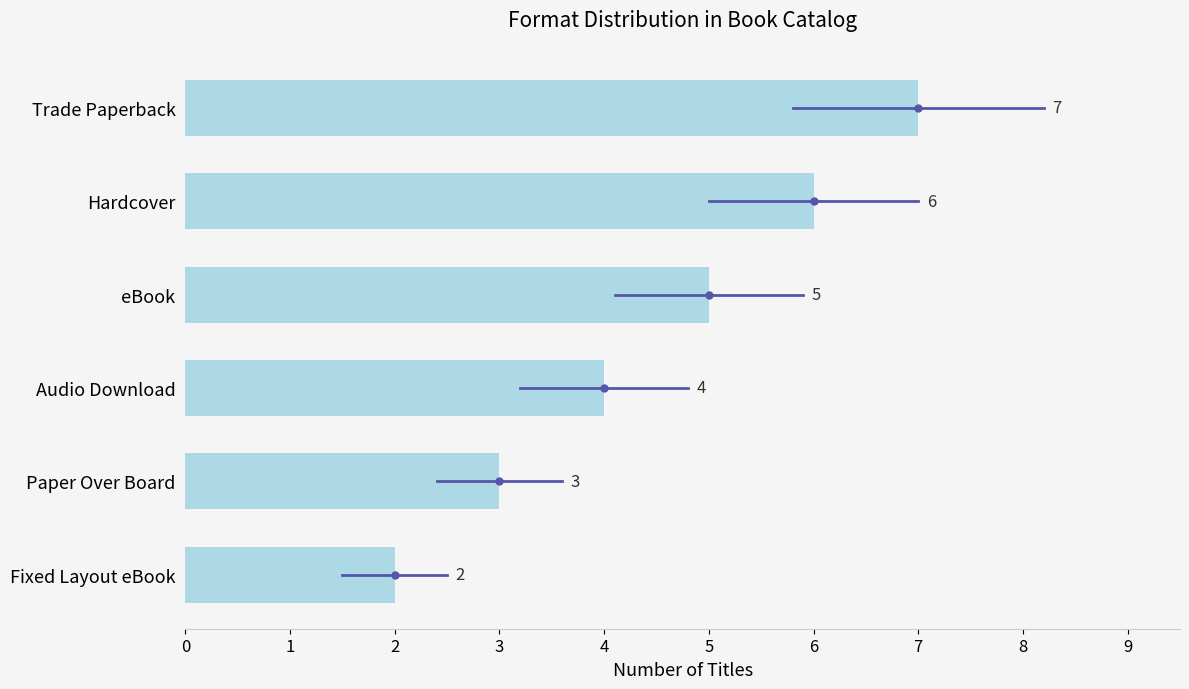

Where is the data nearest to the value 4?

Audio Download